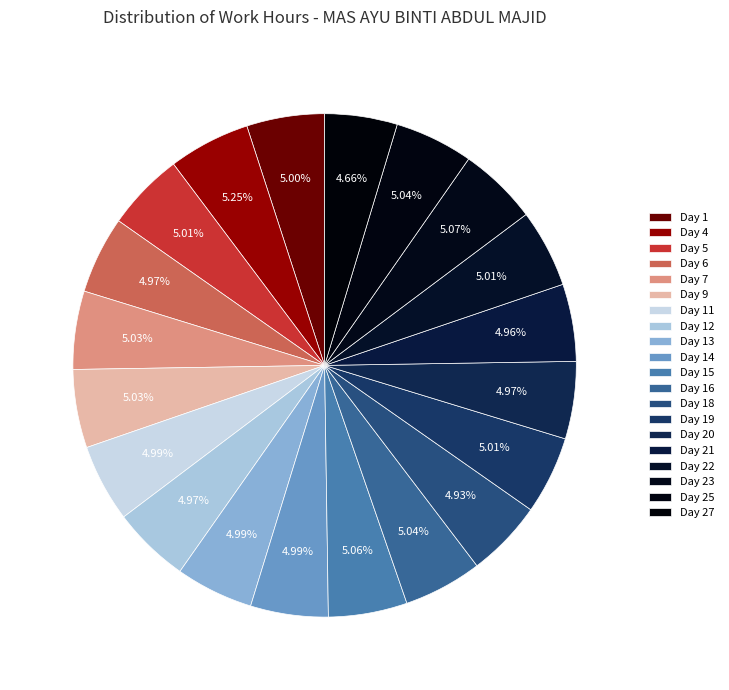

How many slices are in this pie chart?

20